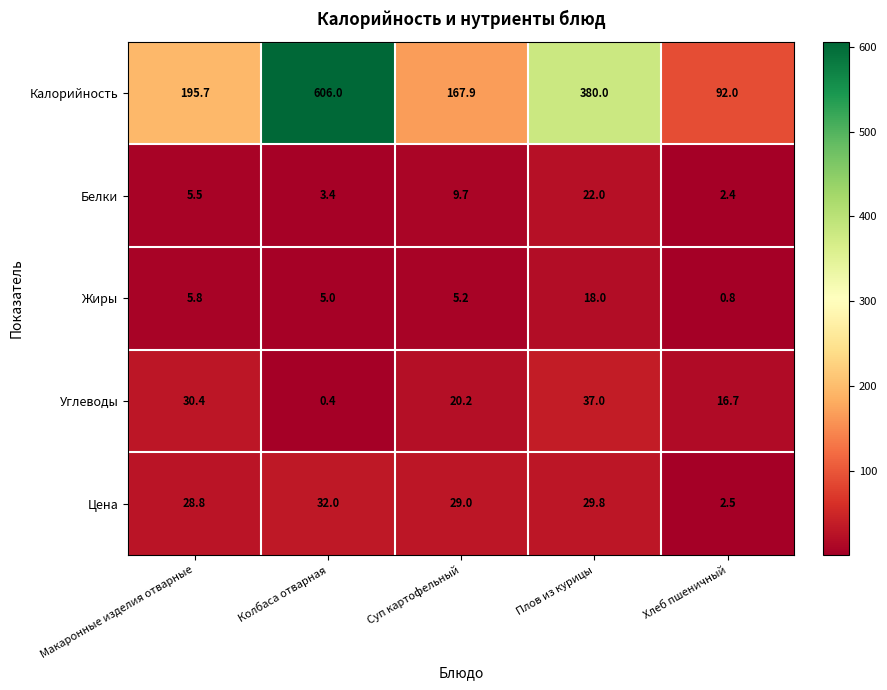

Which label corresponds to the smallest value in the chart?

Колбаса отварная